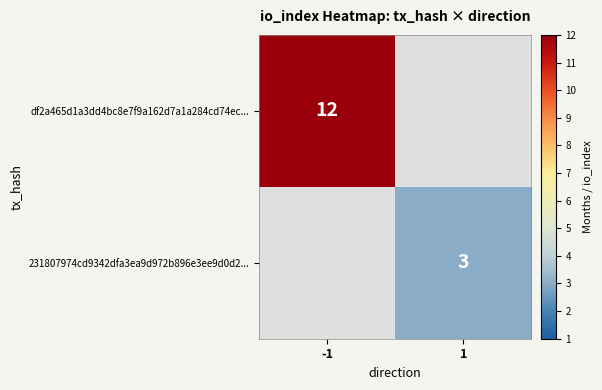

The 231807974cd9342dfa3ea9d972b896e3ee9d0d2... series shows 5 at 1. True or false?

False